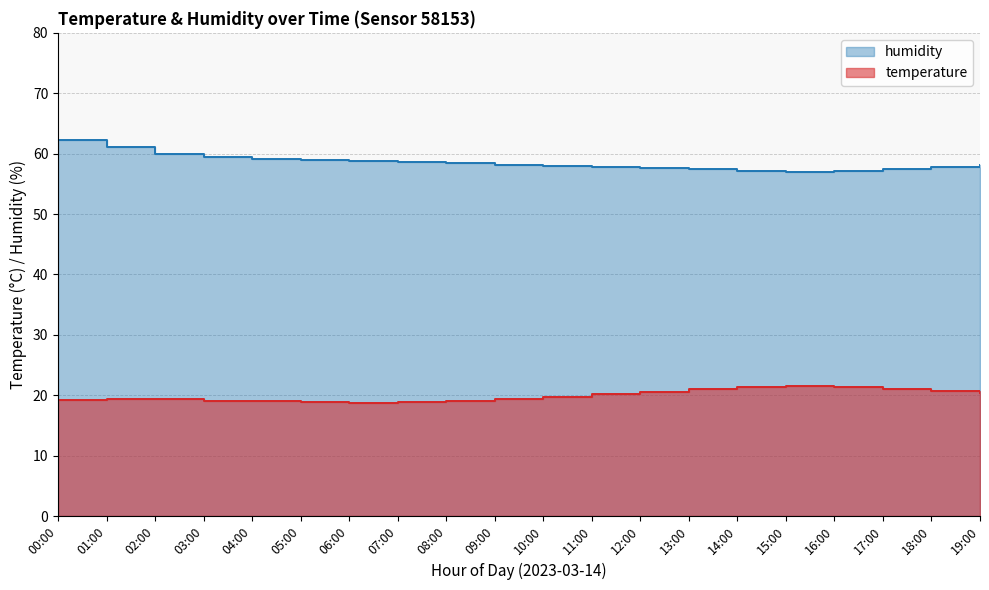

What is the value of the temperature point at the 19th from the left?

20.7